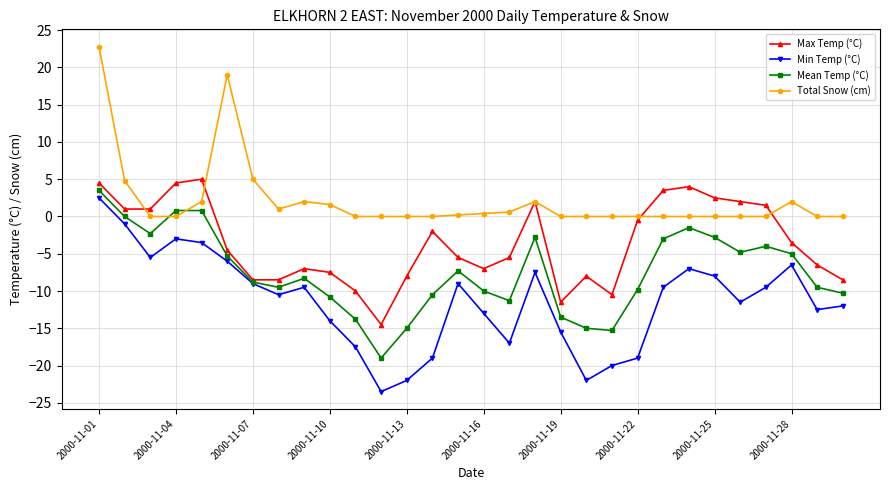

True or false: Total Snow (cm) and Min Temp (°C) cross at least once.

False